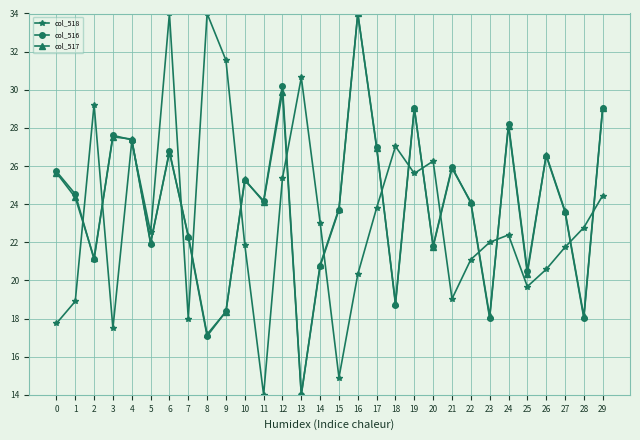

How many interior local valleys does the col_518 series have?

8